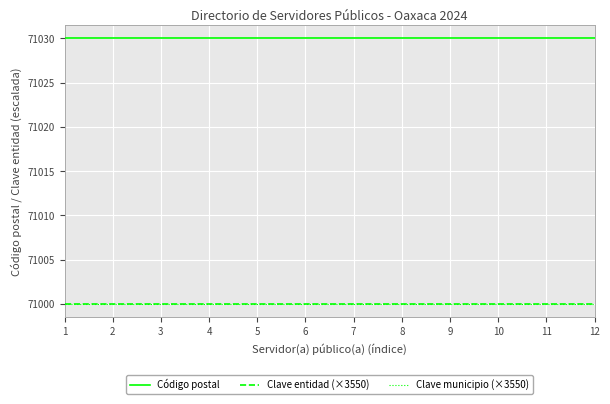

True or false: Clave entidad (×3550) and Clave municipio (×3550) intersect in this chart.

False